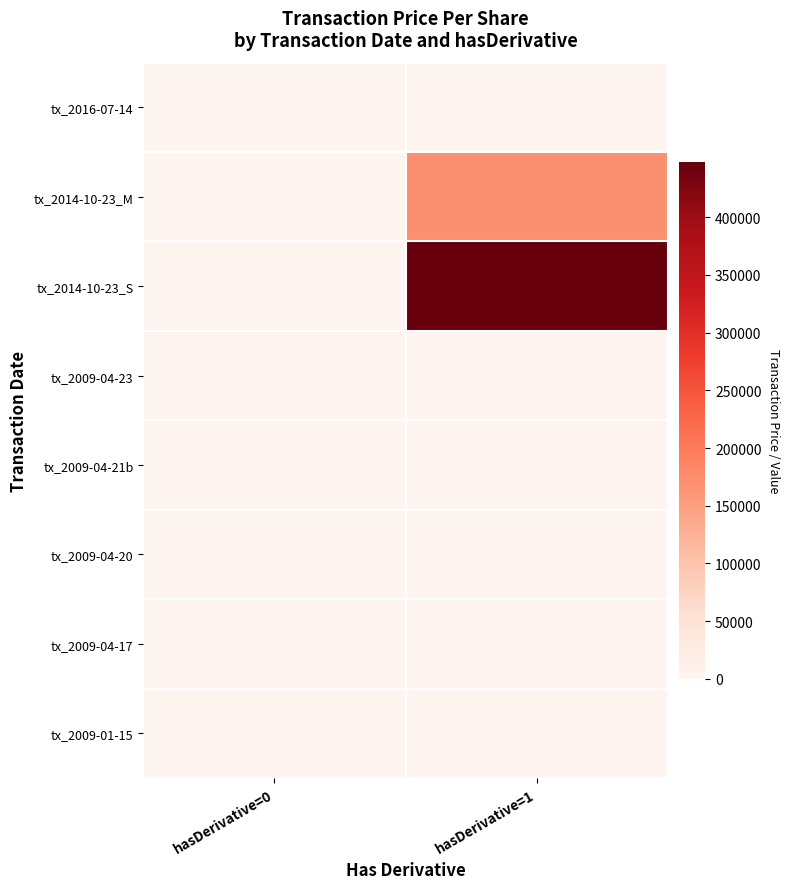

Between hasDerivative=0 and hasDerivative=1, which series saw the biggest shift?

tx_2014-10-23_S